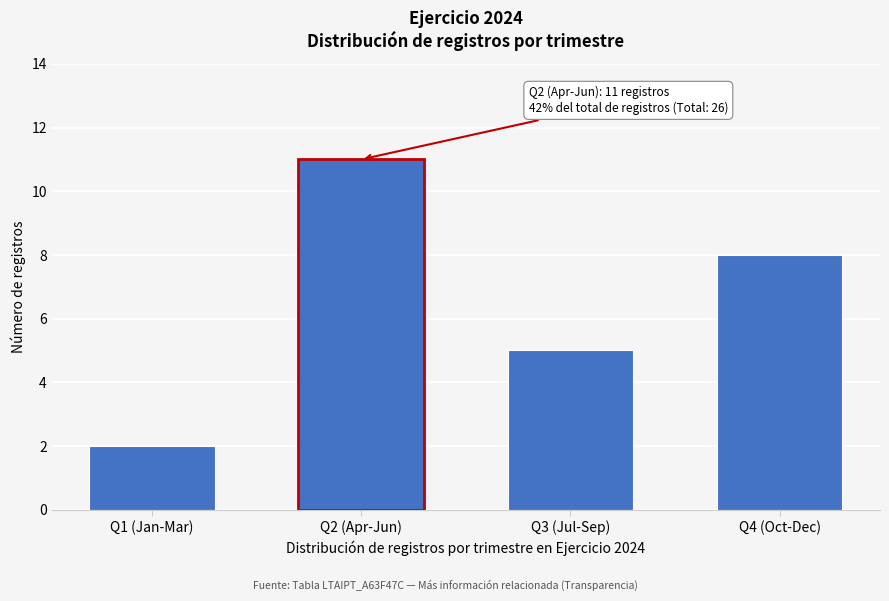

Reading left to right, transcribe all the data shown in this chart.

Q1 (Jan-Mar)=2	Q2 (Apr-Jun)=11	Q3 (Jul-Sep)=5	Q4 (Oct-Dec)=8